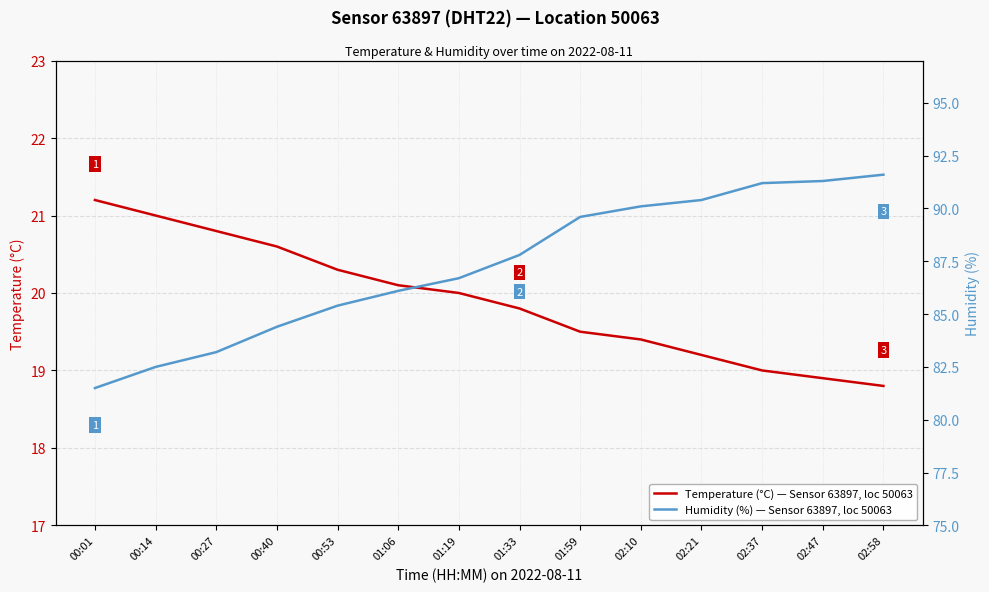

Where does the Humidity (%) — Sensor 63897, loc 50063 series first go above 87?

01:33